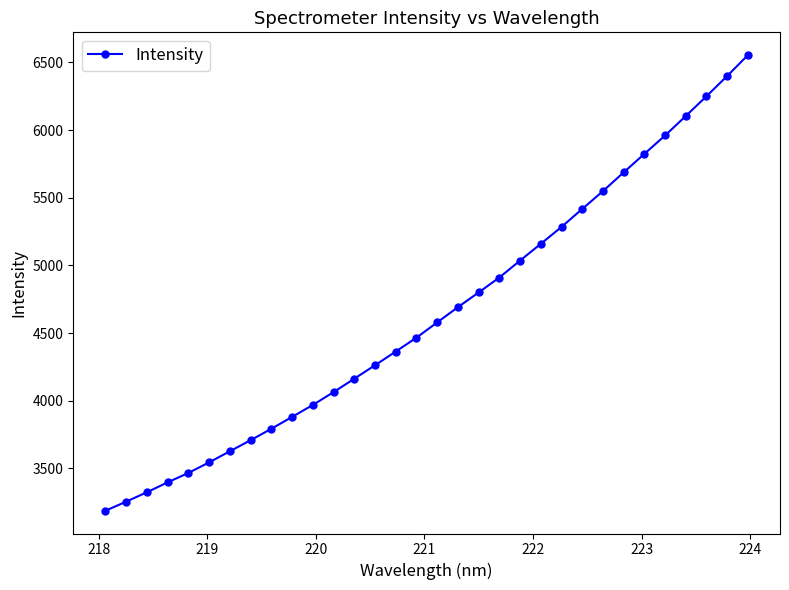

What is the maximum value shown in the chart?

6554.4